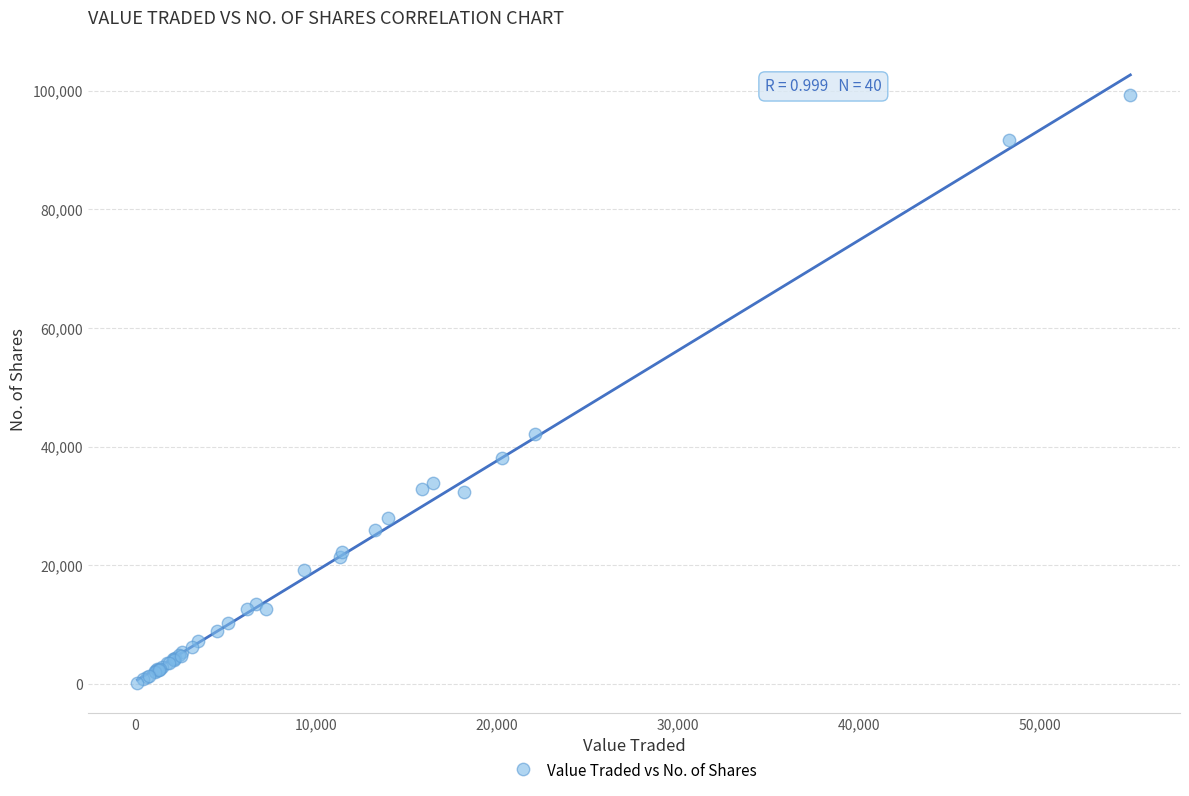

What Y value in the scatter plot is closest to 49733?

42204